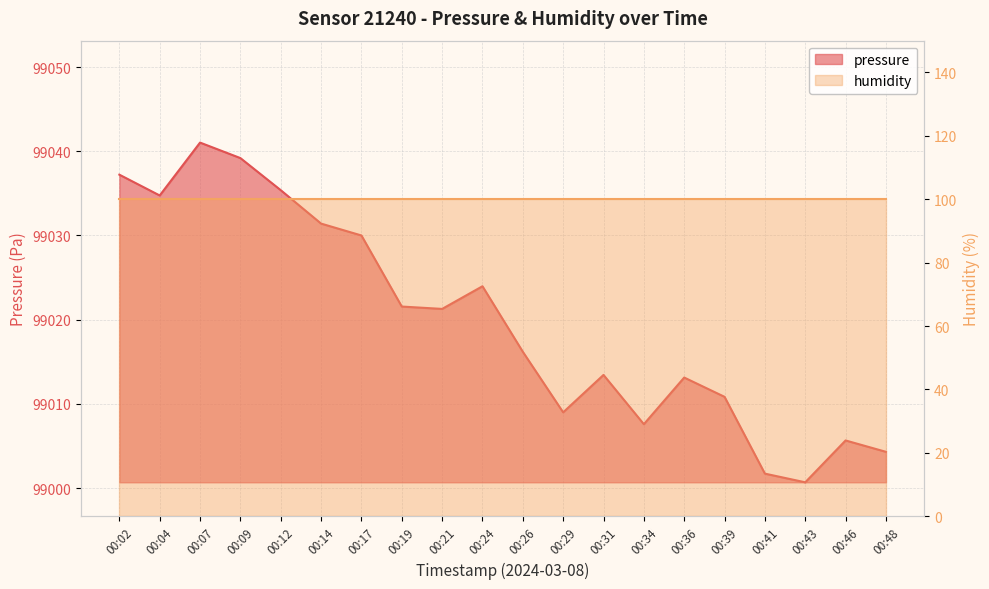

Where is the first local maximum?

00:07